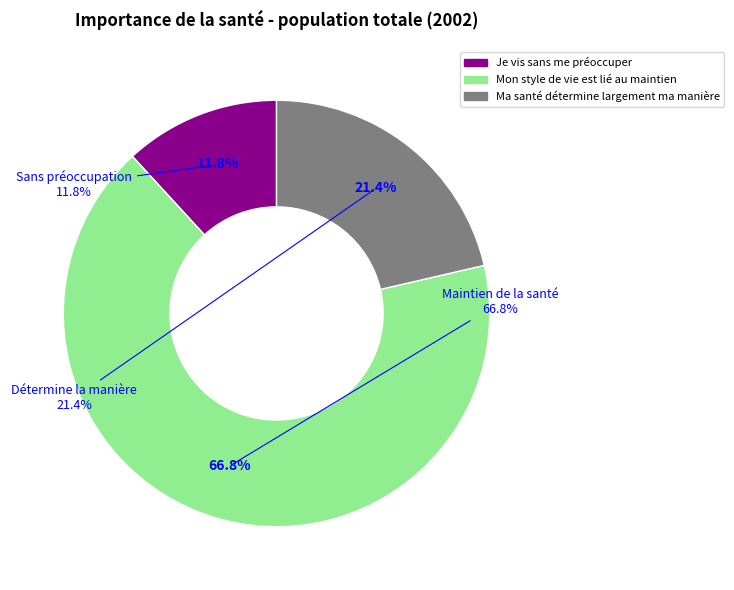

To the nearest percent, what portion does Je vis sans me préoccuper represent?

12%